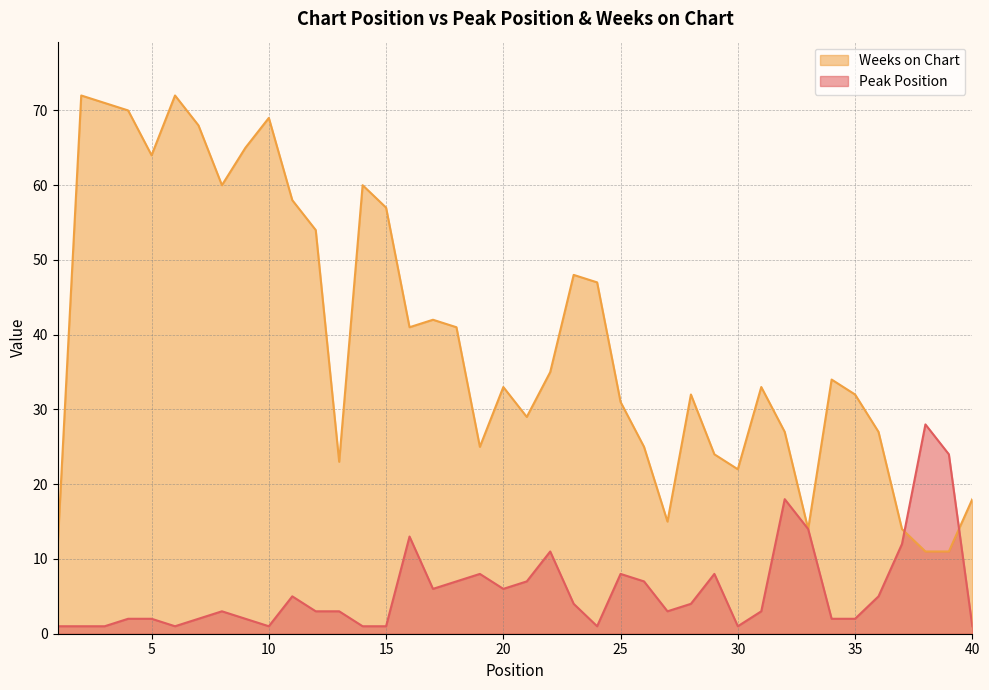

Rank the categories by Peak Position value from lowest to highest.

1, 2, 3, 6, 10, 14, 15, 24, 30, 40, 4, 5, 7, 9, 34, 35, 8, 12, 13, 27, 31, 23, 28, 11, 36, 17, 20, 18, 21, 26, 19, 25, 29, 22, 37, 16, 33, 32, 39, 38